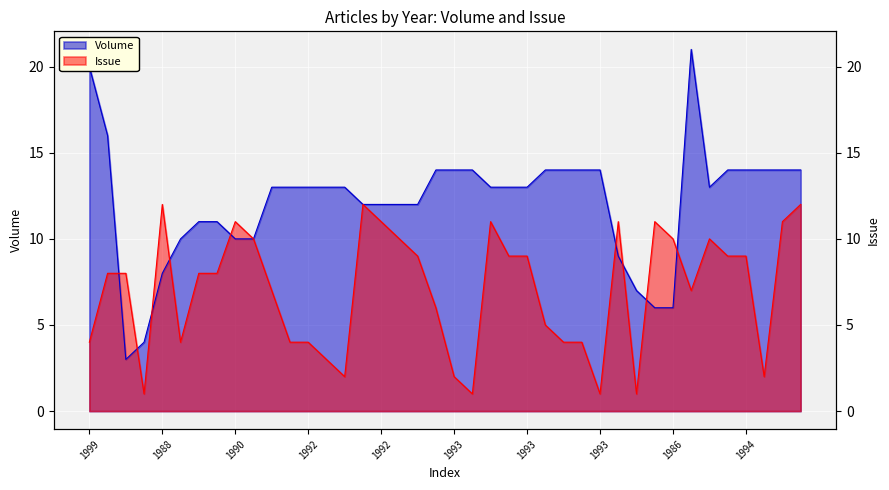

What is the sum of all Issue values?

281